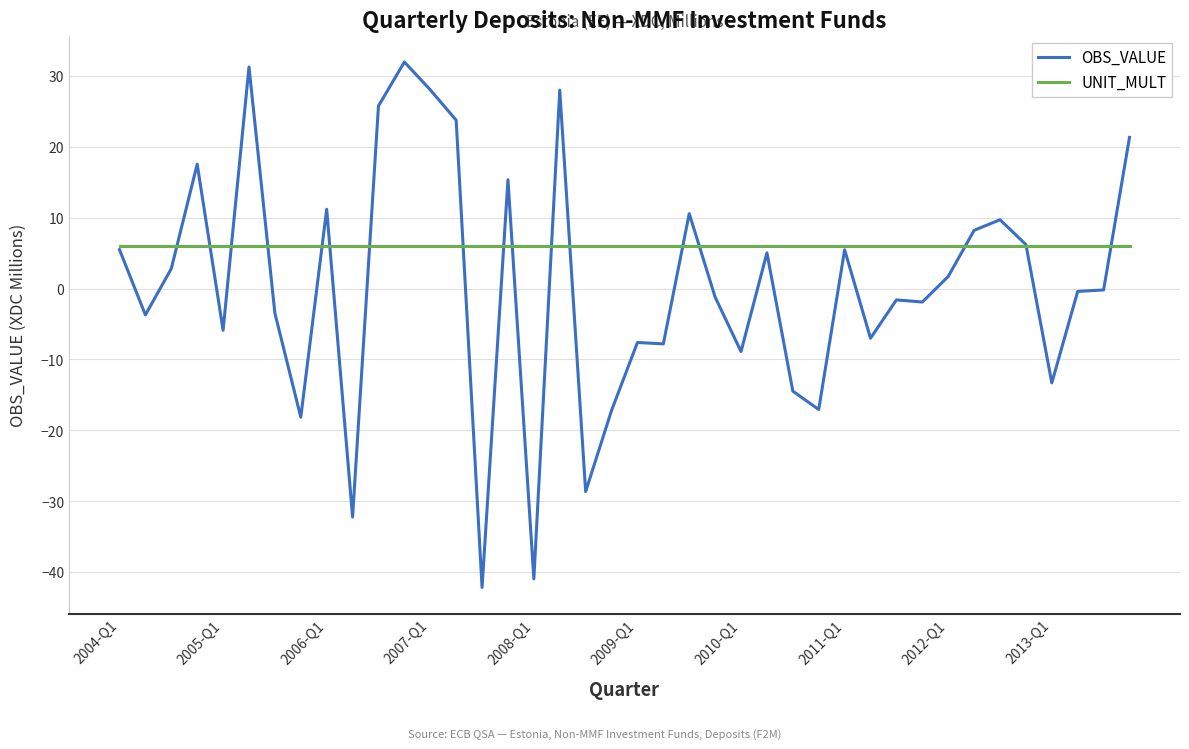

Which series has the largest total across all categories?

UNIT_MULT